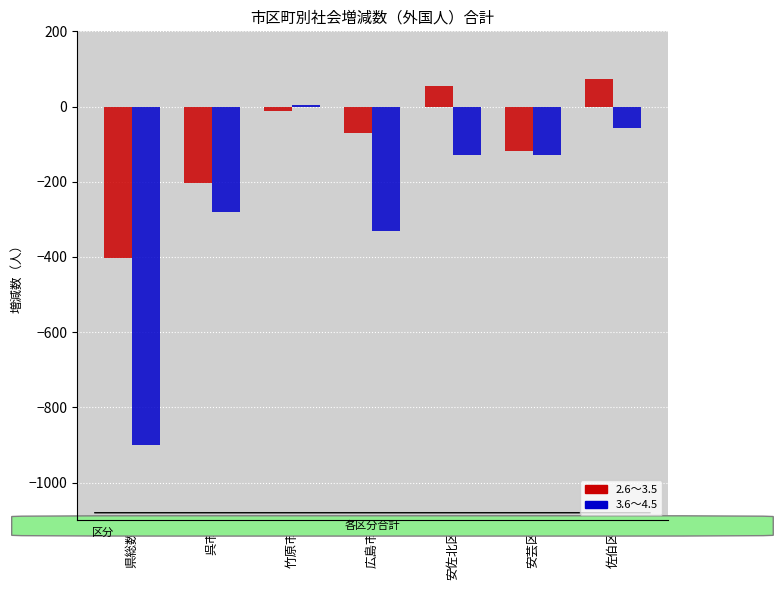

What is the total value across all series at 佐伯区?

16